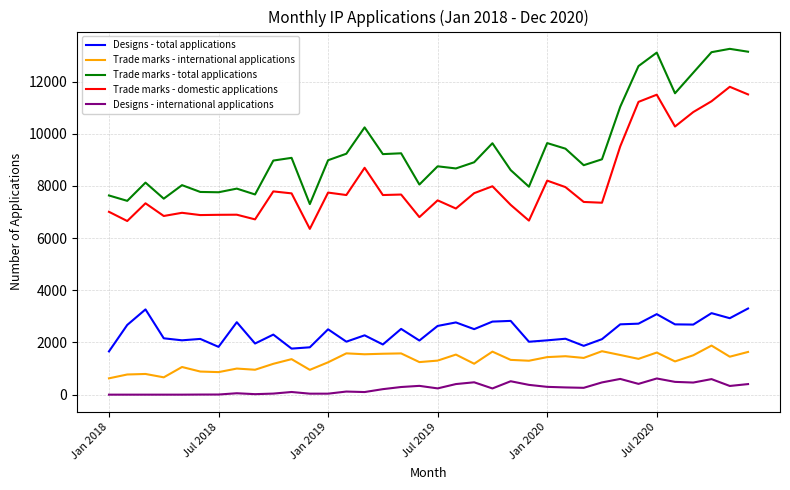

Count the number of data series in this chart.

5